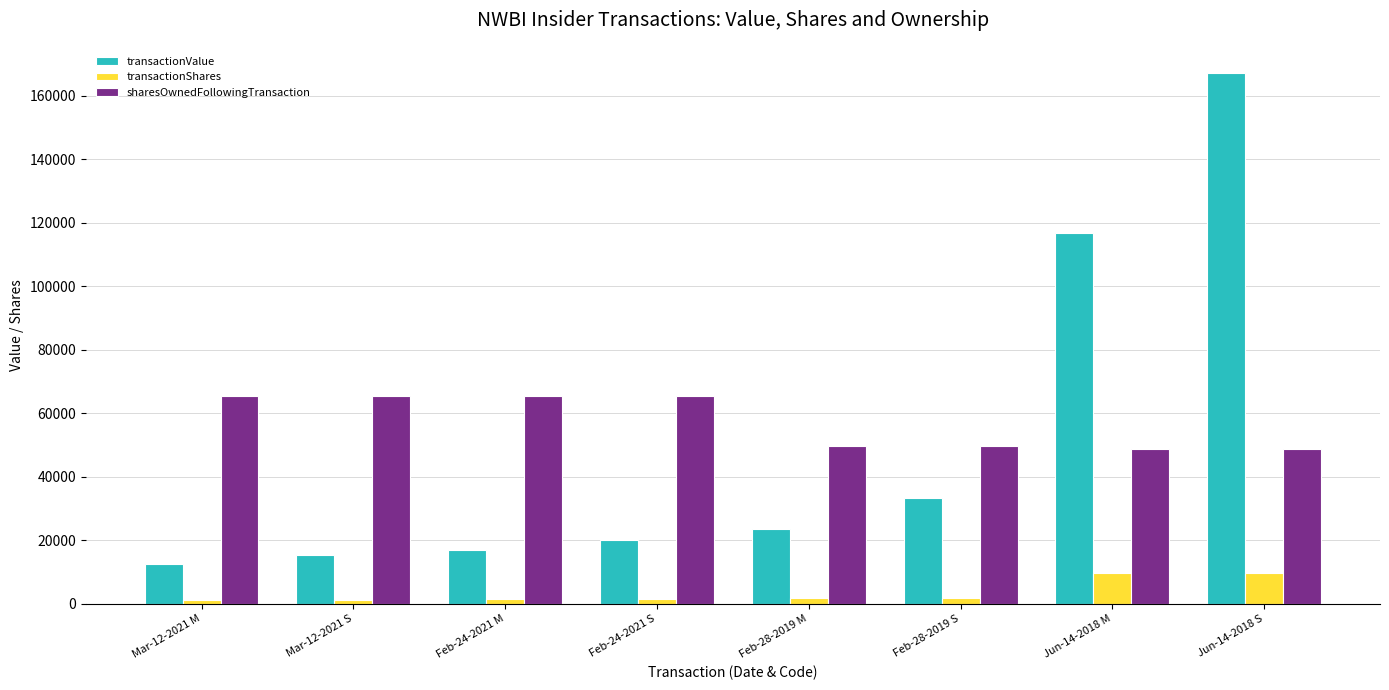

What is the average value of the transactionShares series?

3423